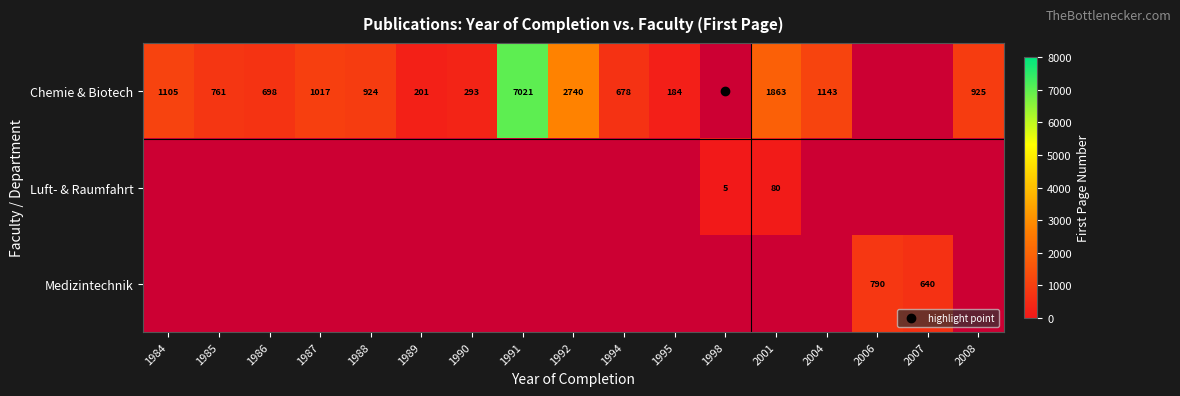

Which category has the highest value across all series?

1991